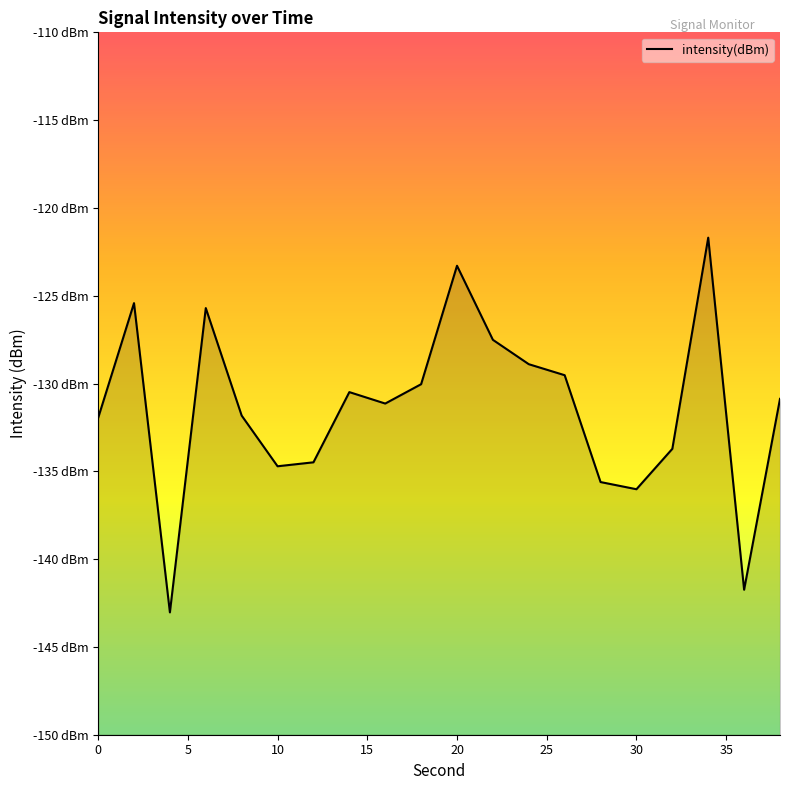

Rank the categories by value from lowest to highest.

4, 36, 30, 28, 10, 12, 32, 0, 8, 16, 38, 14, 18, 26, 24, 22, 6, 2, 20, 34